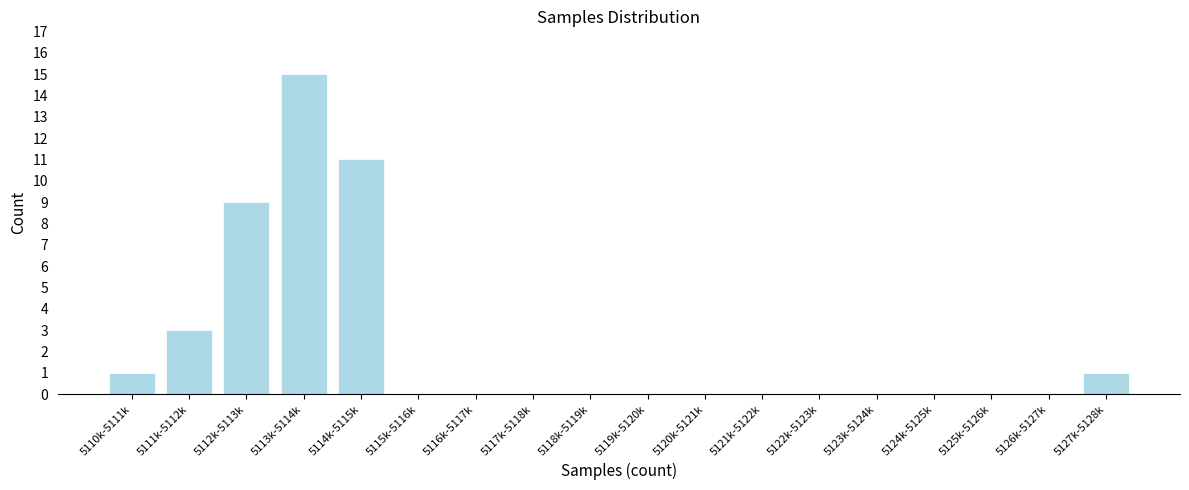

Reading left to right, what are all the values shown in this chart?

5110k-5111k=1	5111k-5112k=3	5112k-5113k=9	5113k-5114k=15	5114k-5115k=11	5115k-5116k=0	5116k-5117k=0	5117k-5118k=0	5118k-5119k=0	5119k-5120k=0	5120k-5121k=0	5121k-5122k=0	5122k-5123k=0	5123k-5124k=0	5124k-5125k=0	5125k-5126k=0	5126k-5127k=0	5127k-5128k=1